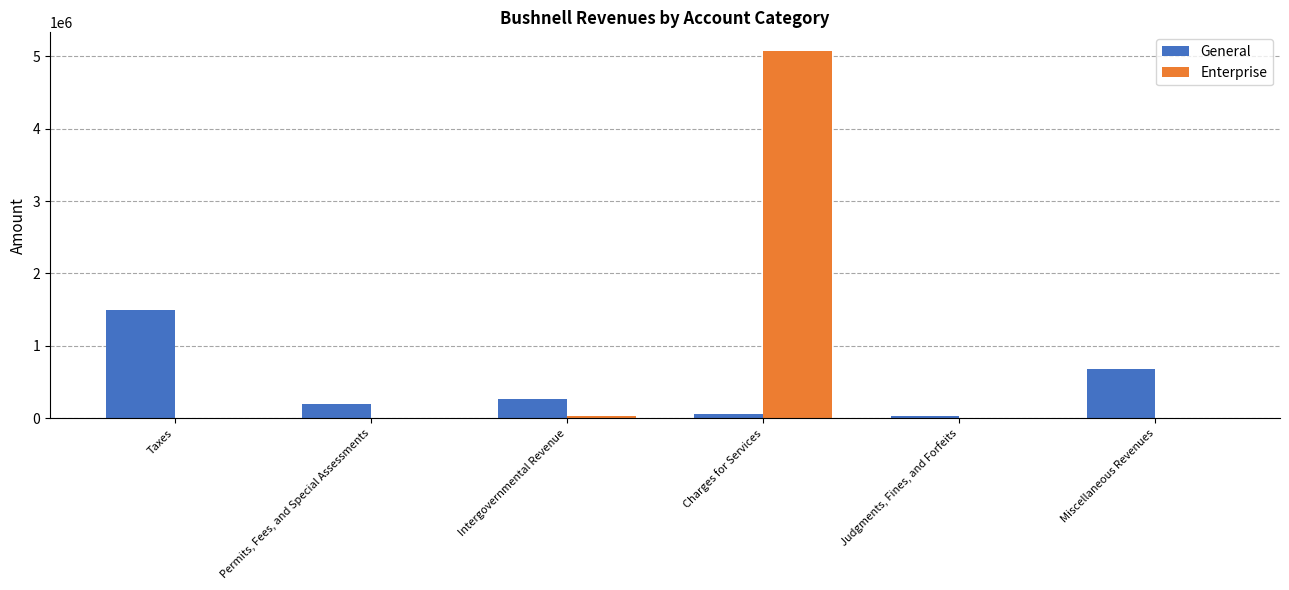

What is the maximum value shown in the chart?

5079424